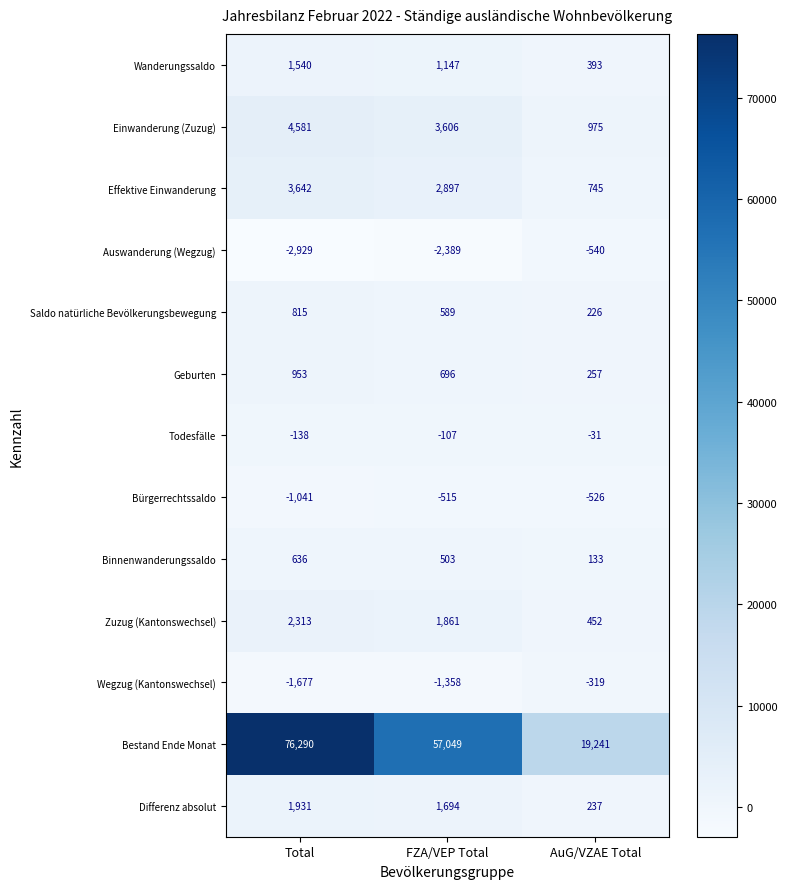

Which category has the lowest value in the Bürgerrechtssaldo series?

Total